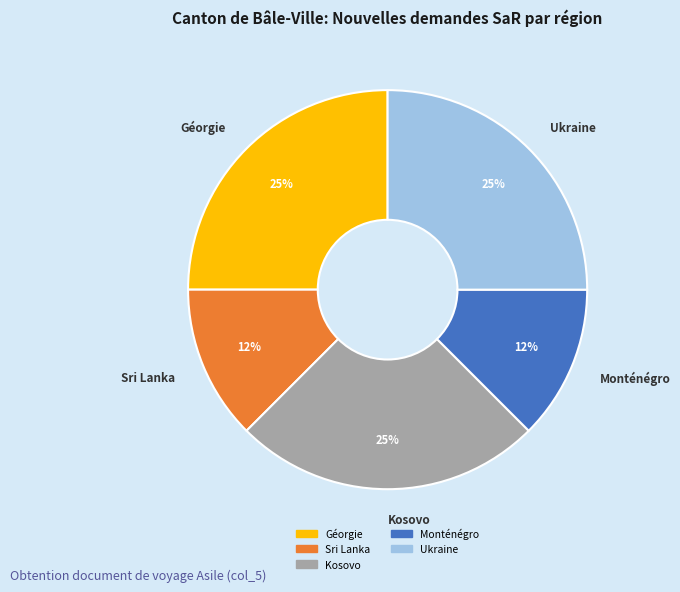

To the nearest percent, what is the average slice percentage?

20%